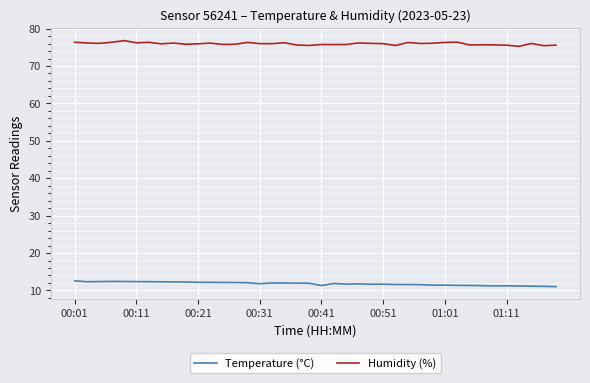

What is the greatest value displayed?

76.8